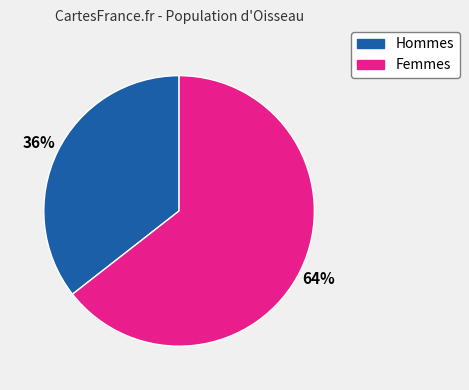

Is there a majority slice in this chart?

Yes